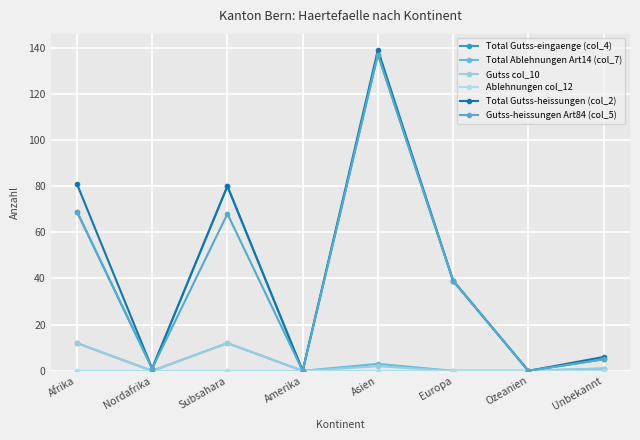

What position from the left is Nordafrika?

2